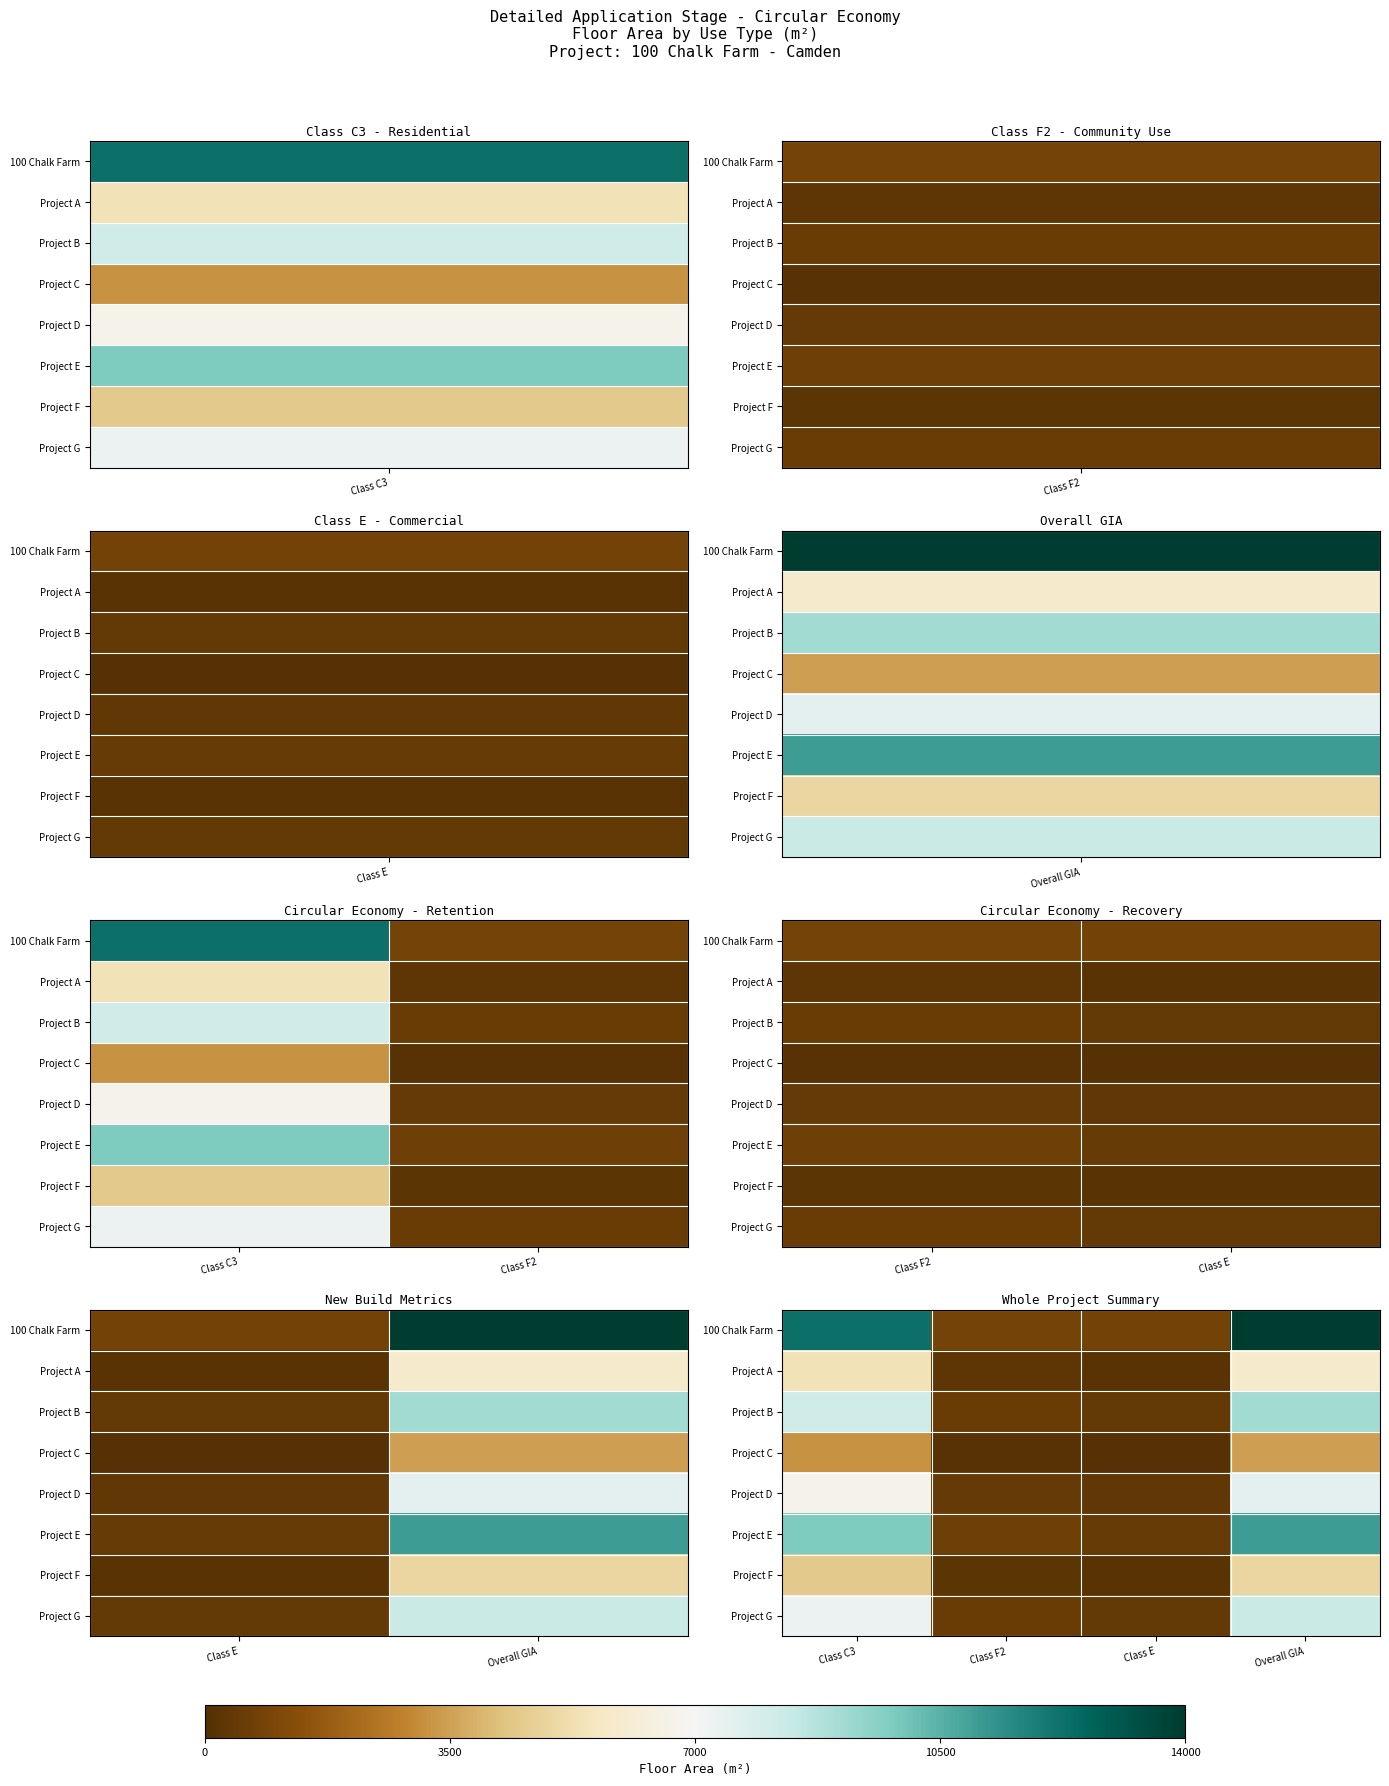

At which category does the chart reach its peak across all series?

Overall GIA